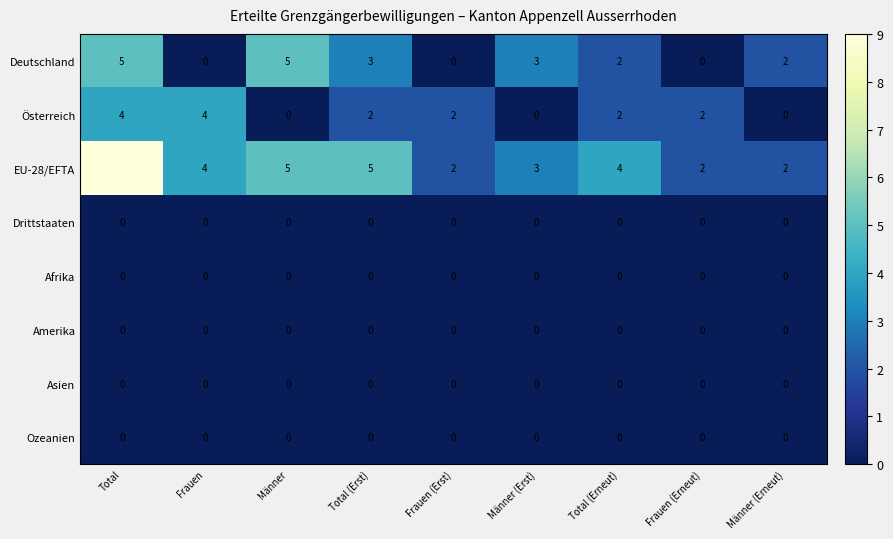

Count the number of data series in this chart.

8